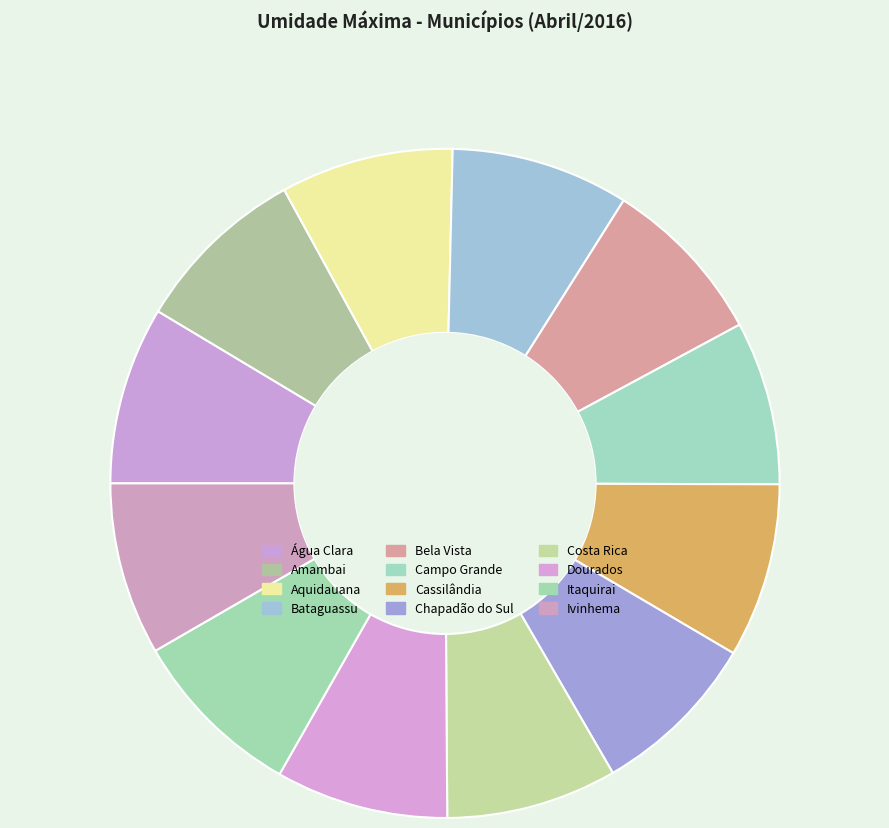

How many slices are in this pie chart?

12